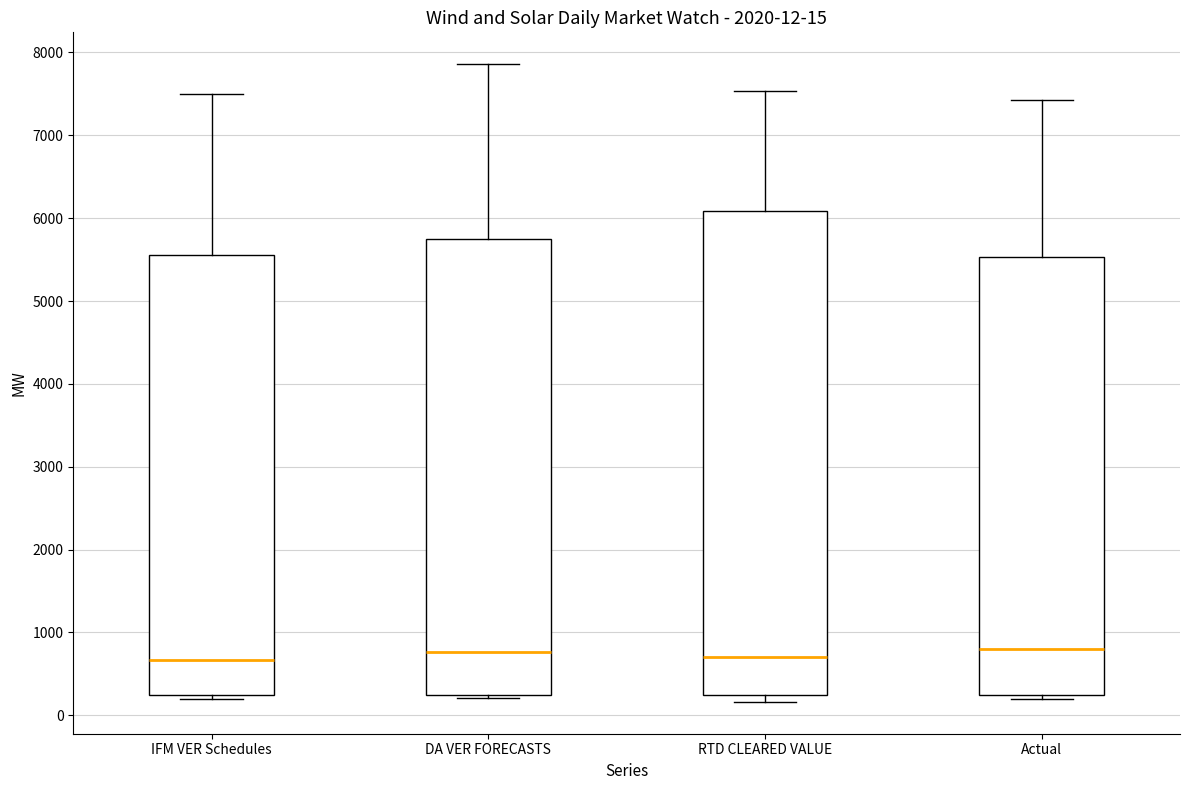

Comparing the boxes themselves (not the whiskers), which one is the tallest?

RTD CLEARED VALUE